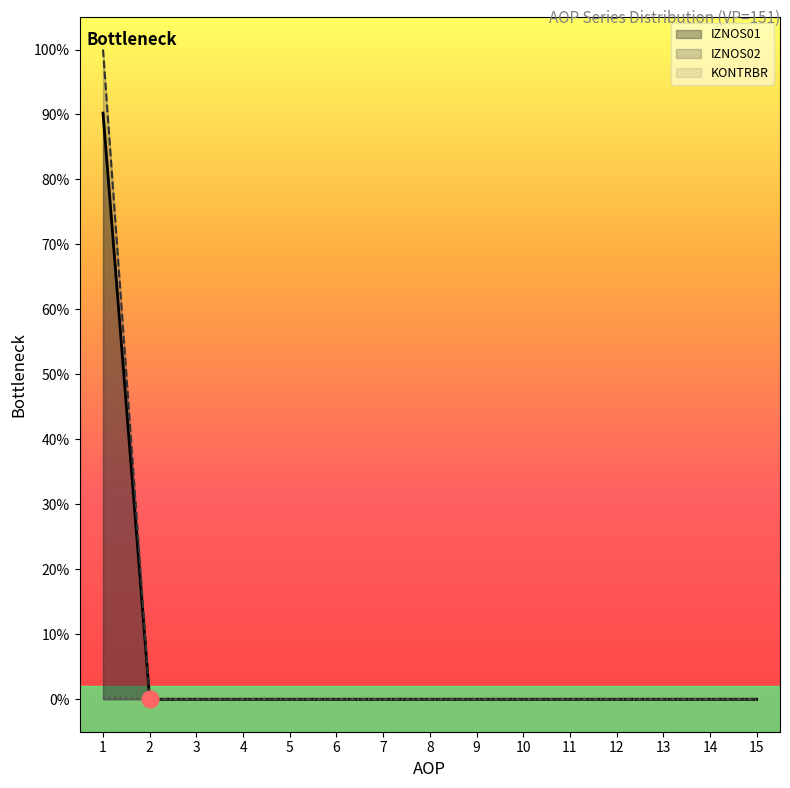

Which series has the largest total across all categories?

IZNOS02